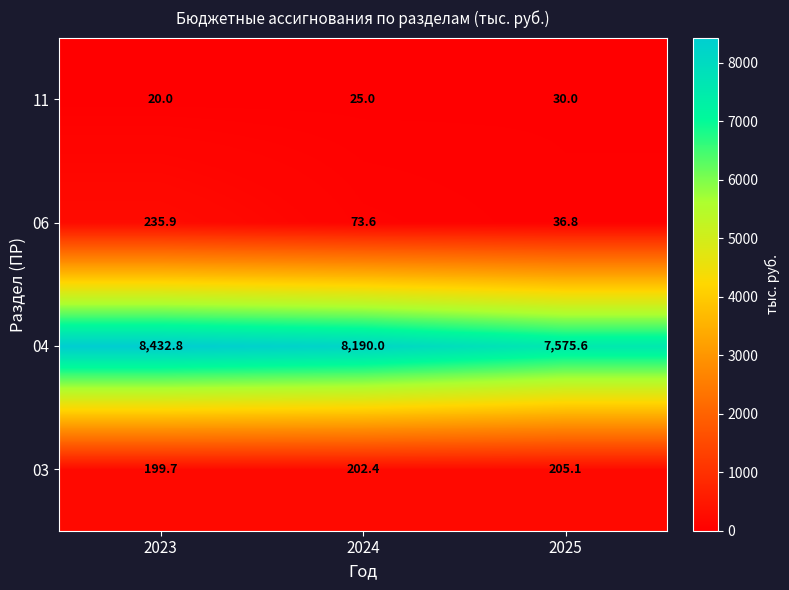

True or false: 06 has a value of 107.2 at 2024.

False